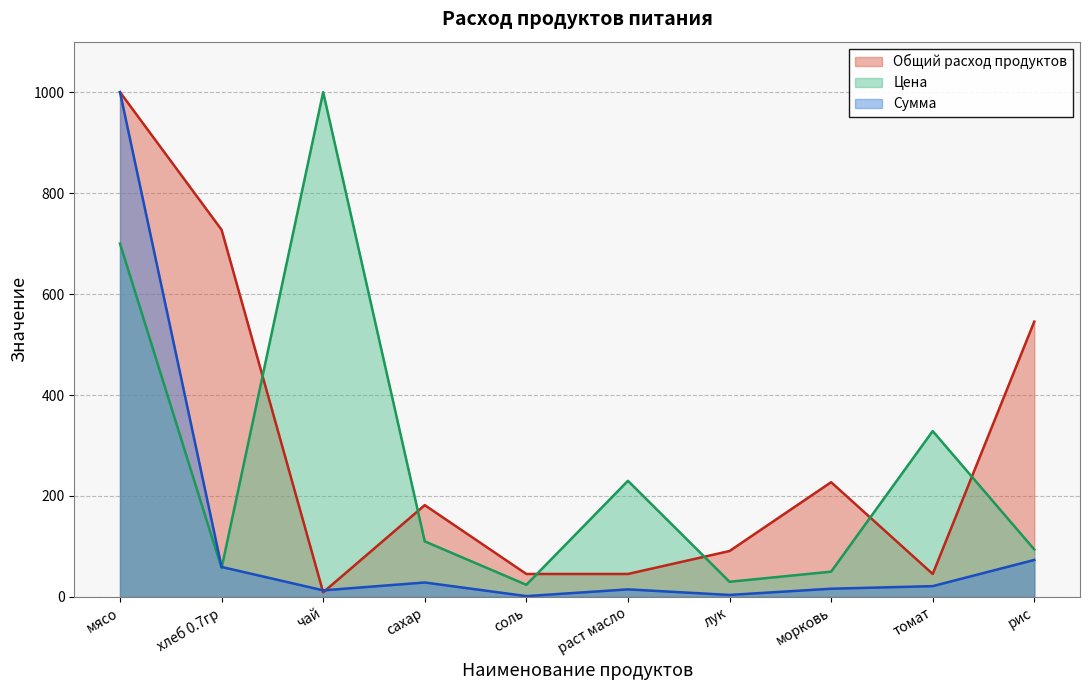

How many values in the Цена series exceed 110?

4